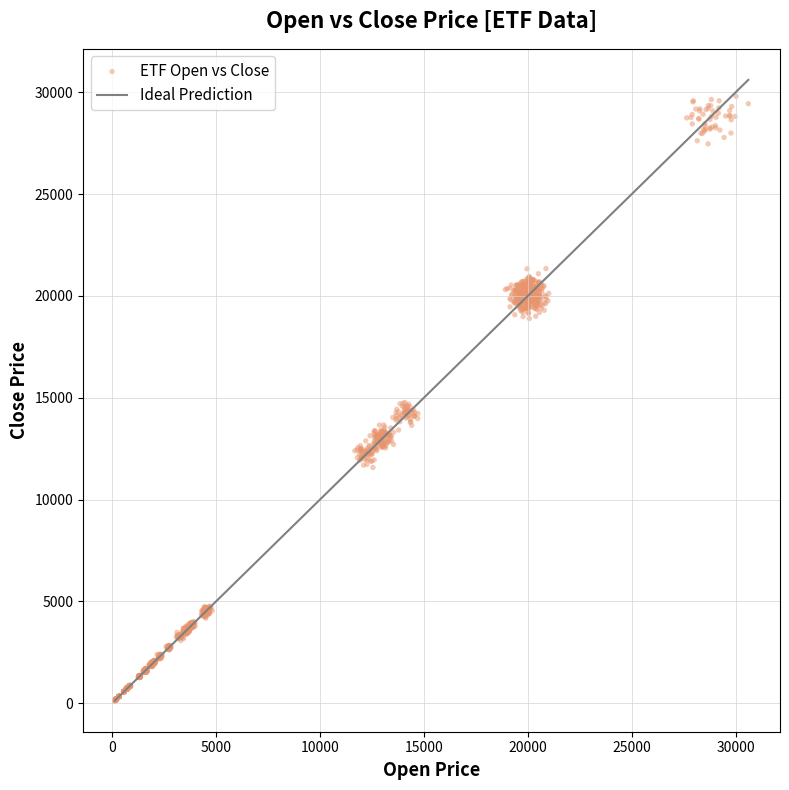

What is the range of X values (max minus min)?

30480.9